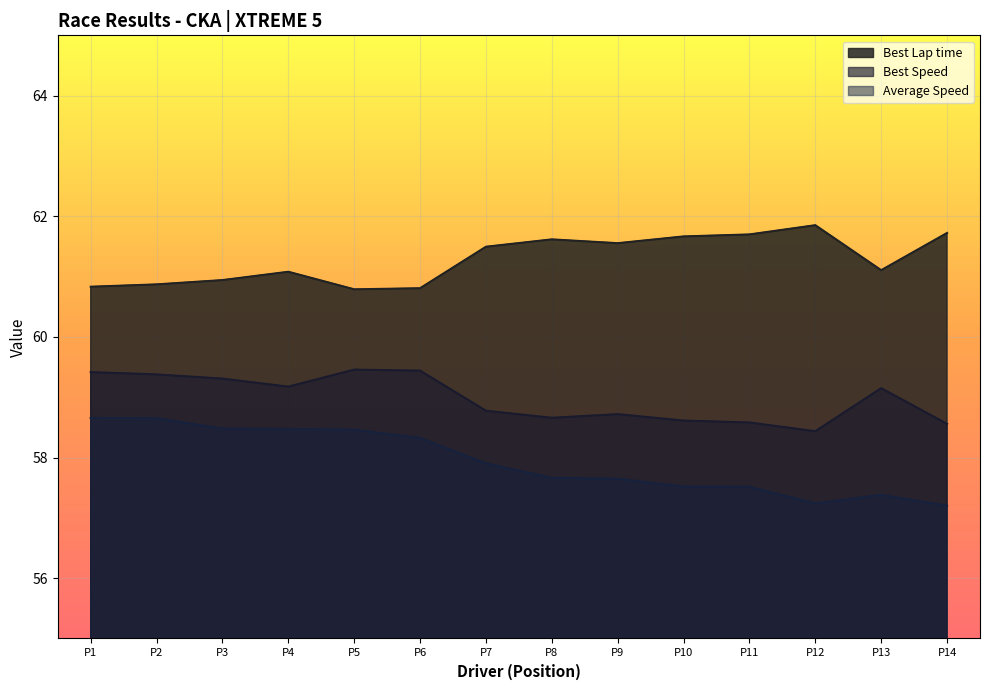

What is the minimum value shown in the chart?

57.2